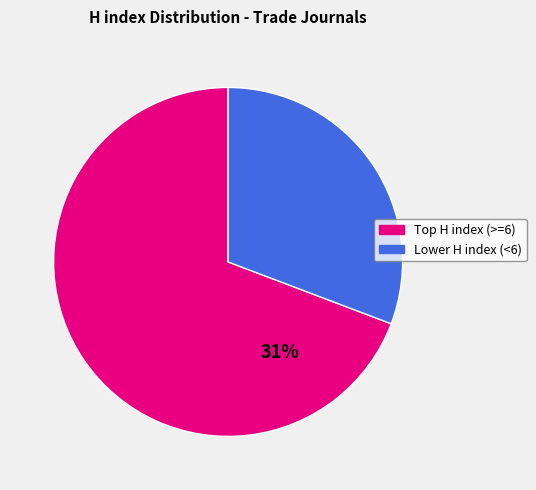

How many slices are in this pie chart?

2